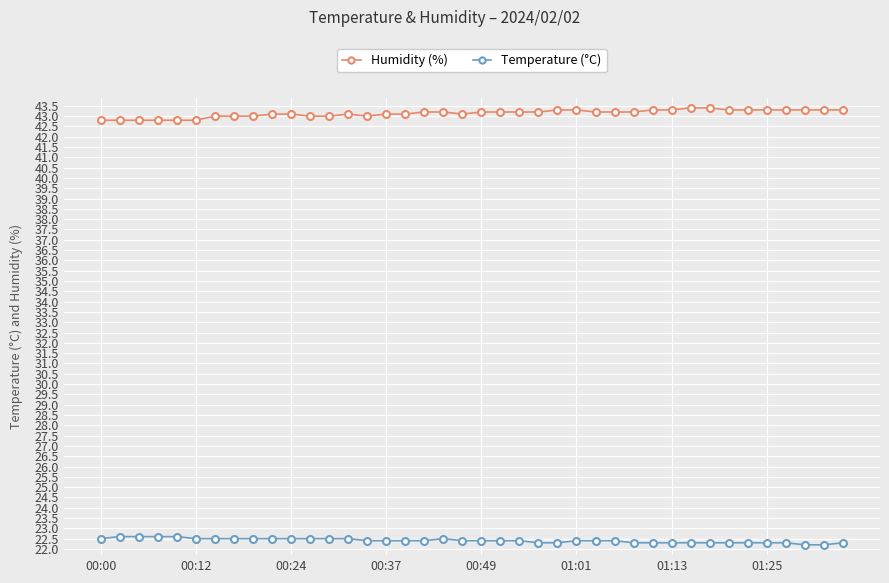

Rank the series by their maximum value, from highest to lowest.

Humidity (%), Temperature (°C)